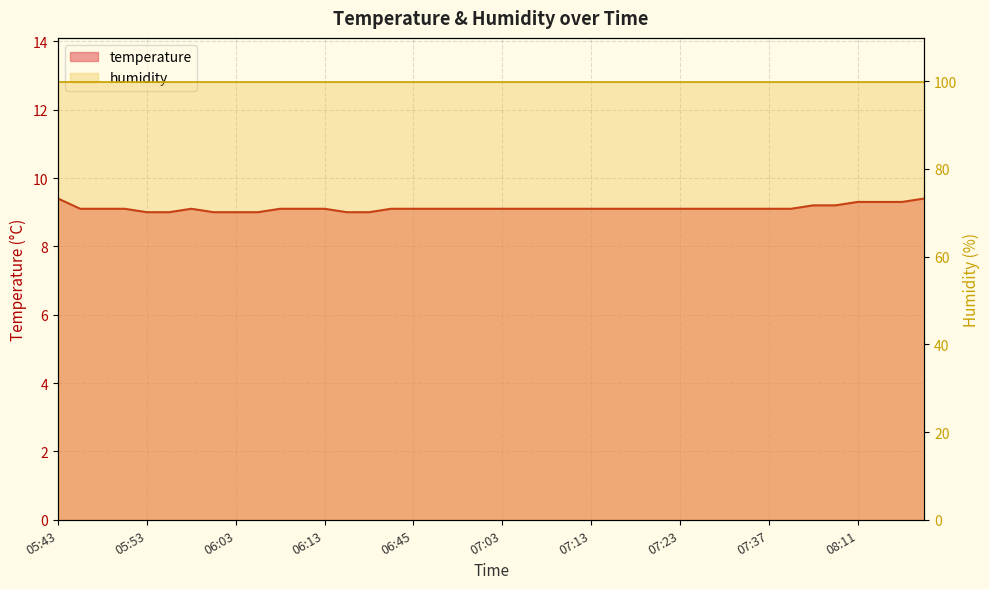

Reading left to right, extract all data points from this chart.

05:43=9.4	05:46=9.1	05:48=9.1	05:51=9.1	05:53=9.0	05:56=9.0	05:58=9.1	06:01=9.0	06:03=9.0	06:06=9.0	06:08=9.1	06:11=9.1	06:13=9.1	06:30=9.0	06:38=9.0	06:40=9.1	06:45=9.1	06:56=9.1	06:58=9.1	07:01=9.1	07:03=9.1	07:07=9.1	07:08=9.1	07:11=9.1	07:13=9.1	07:16=9.1	07:19=9.1	07:21=9.1	07:23=9.1	07:26=9.1	07:28=9.1	07:34=9.1	07:37=9.1	07:42=9.1	07:50=9.2	08:00=9.2	08:11=9.3	08:13=9.3	08:16=9.3	08:24=9.4